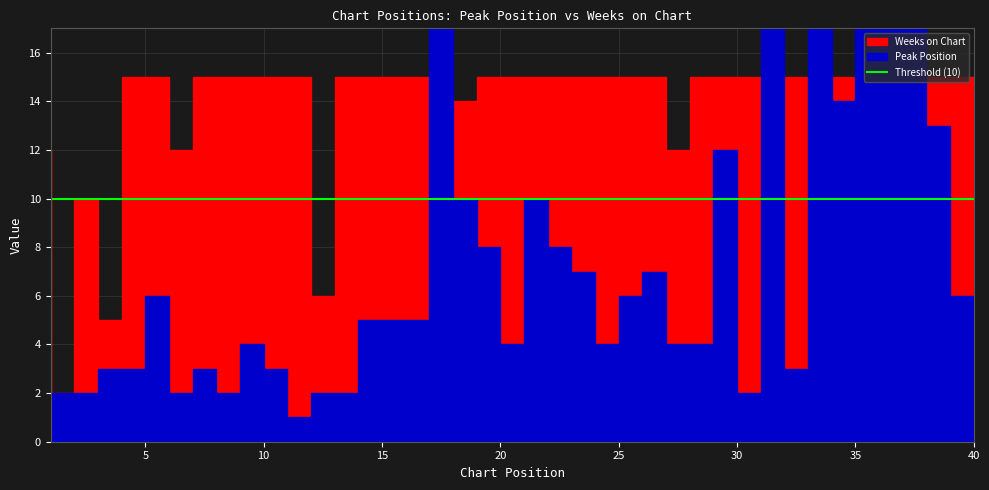

Rank the series by their maximum value, from highest to lowest.

Peak Position, Weeks on Chart